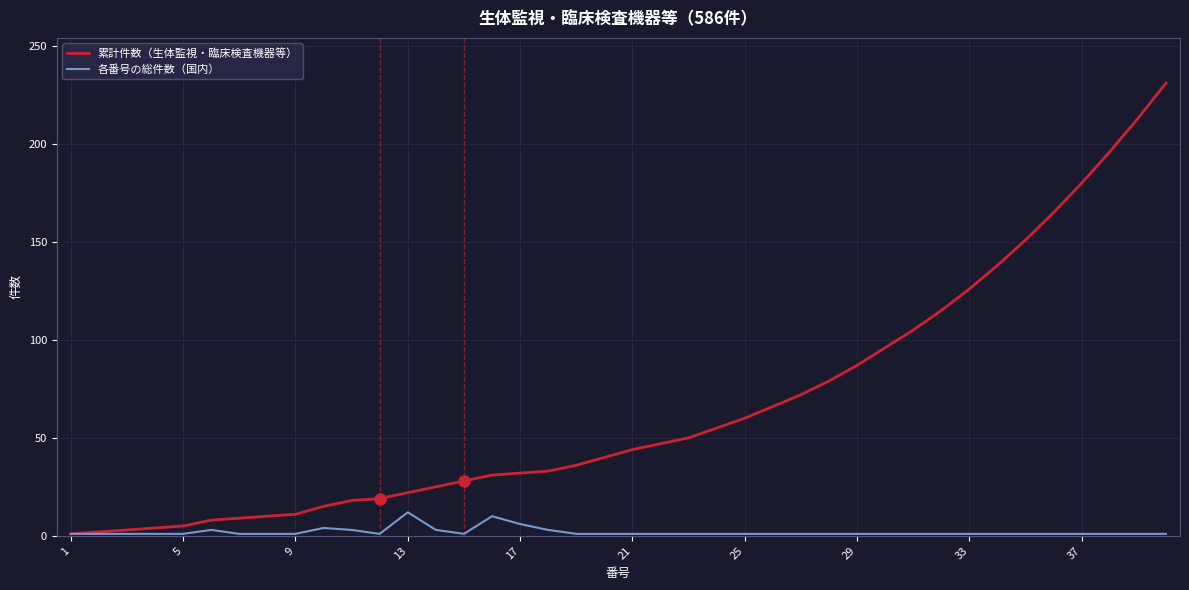

What is the highest value of the 累計件数（生体監視・臨床検査機器等） series?

231